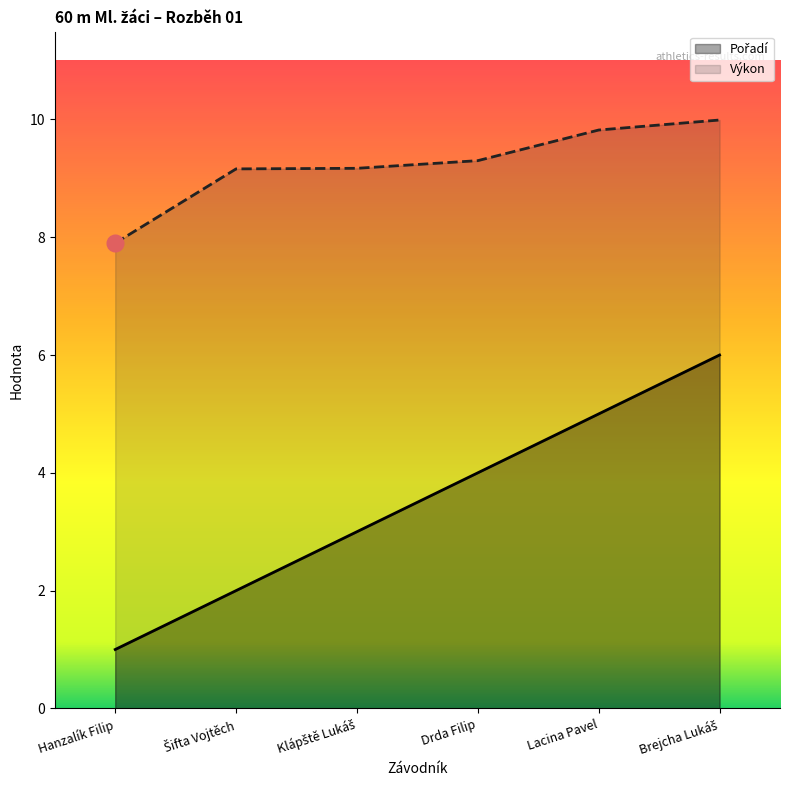

How many lines are shown in the chart?

2